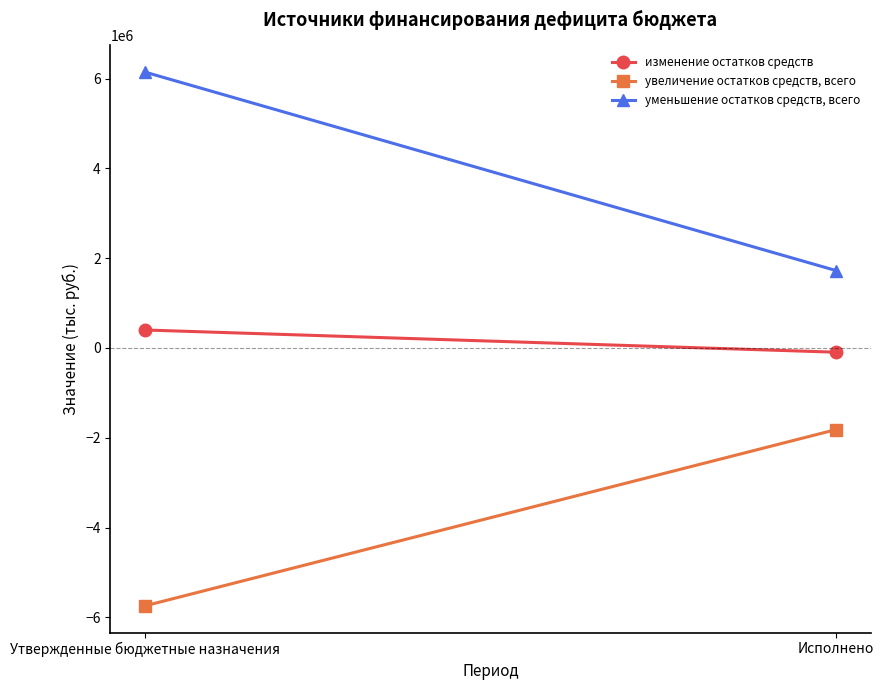

What are all the series names shown in the legend?

изменение остатков средств, увеличение остатков средств, всего, уменьшение остатков средств, всего